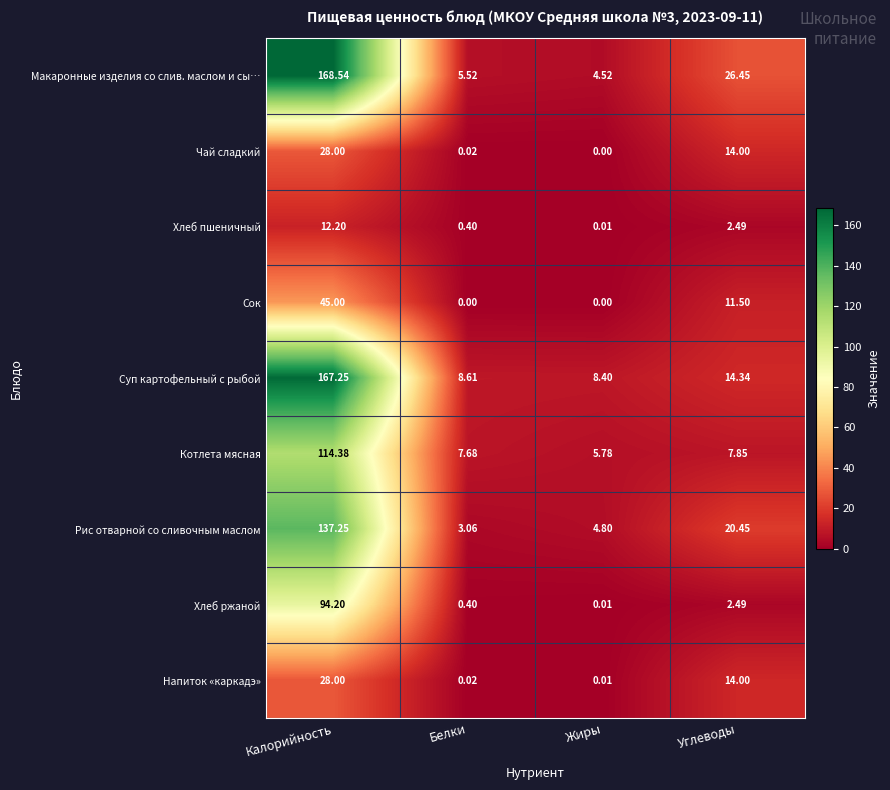

Which series has the largest range (max minus min)?

Макаронные изделия со слив. маслом и сы…